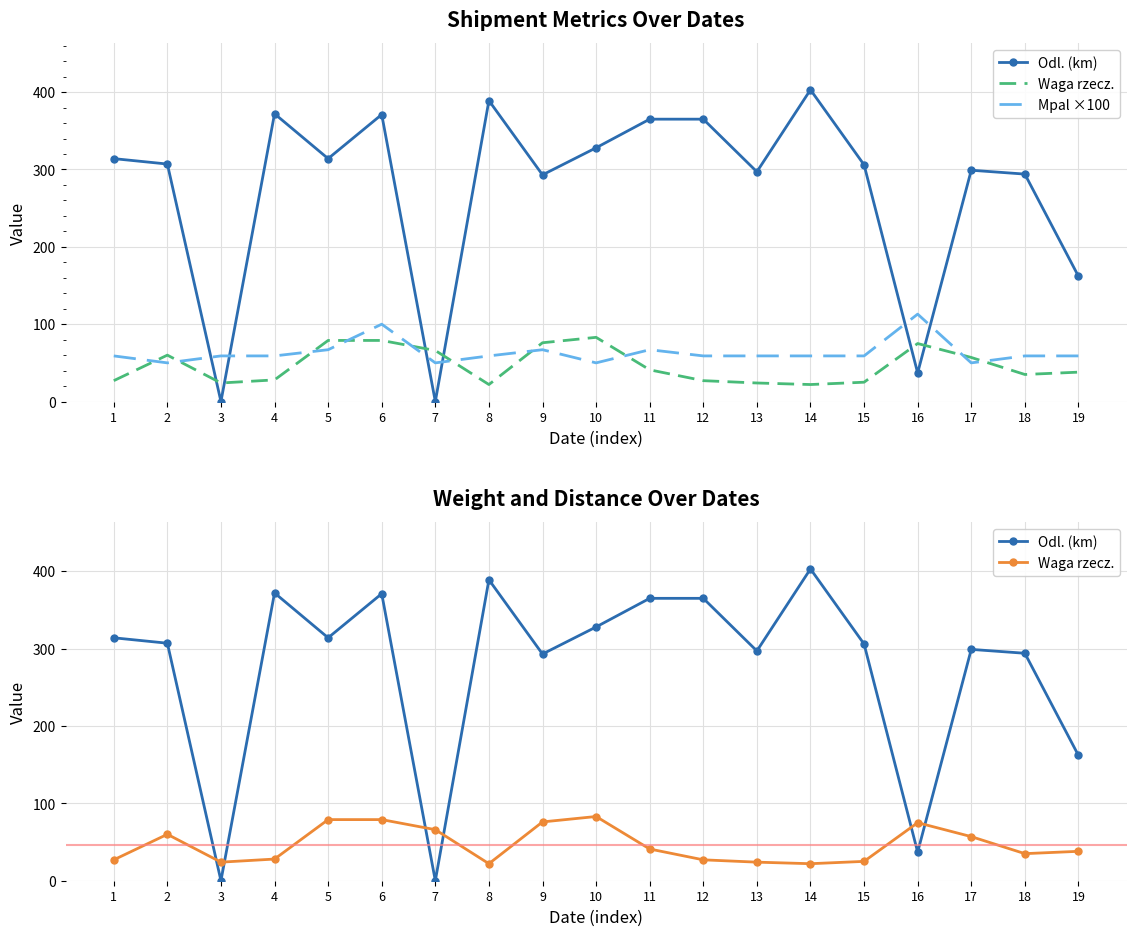

What is the value of the Odl. (km) point at the 4th from the left?

372.0